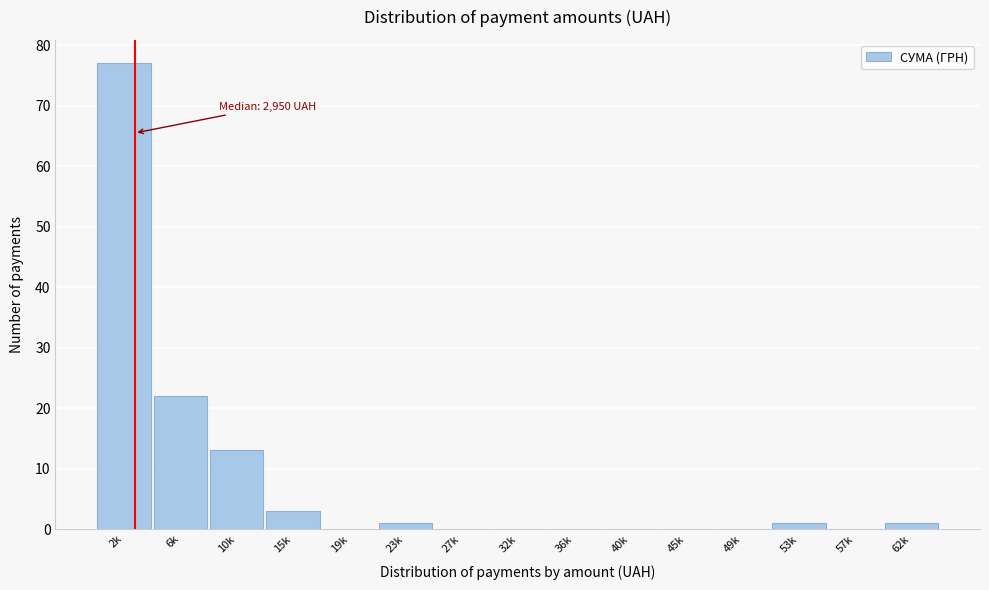

Reading left to right, list all the values displayed in this chart.

2k=77	6k=22	10k=13	15k=3	19k=0	23k=1	27k=0	32k=0	36k=0	40k=0	45k=0	49k=0	53k=1	57k=0	62k=1